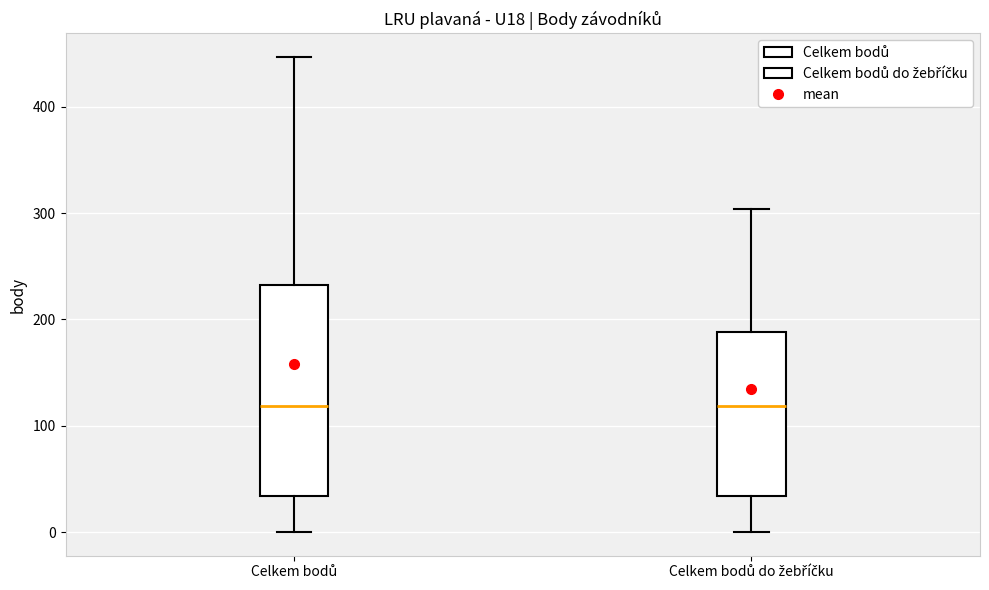

Reading left to right, read every box against the y-axis: the position of its median line, the range the box covers, and the ends of its whiskers. The values are not printed on the chart, so give them approximately, as read against the axis.

Celkem bodů: median 120, box 30 to 230, whiskers 0 to 450
Celkem bodů do žebříčku: median 120, box 30 to 190, whiskers 0 to 300